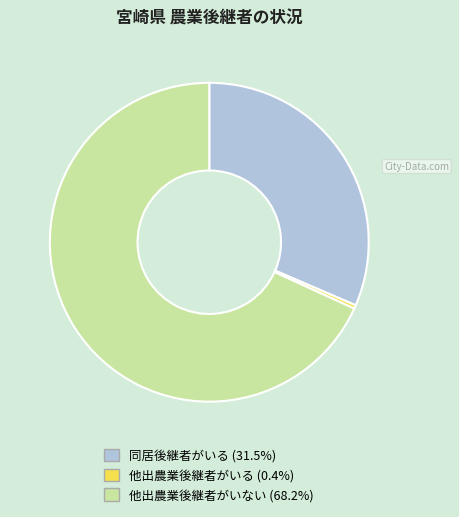

Does 同居後継者がいる represent more than half of the total?

No